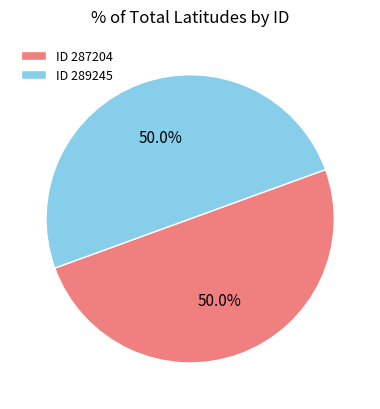

How many slices are in this pie chart?

2